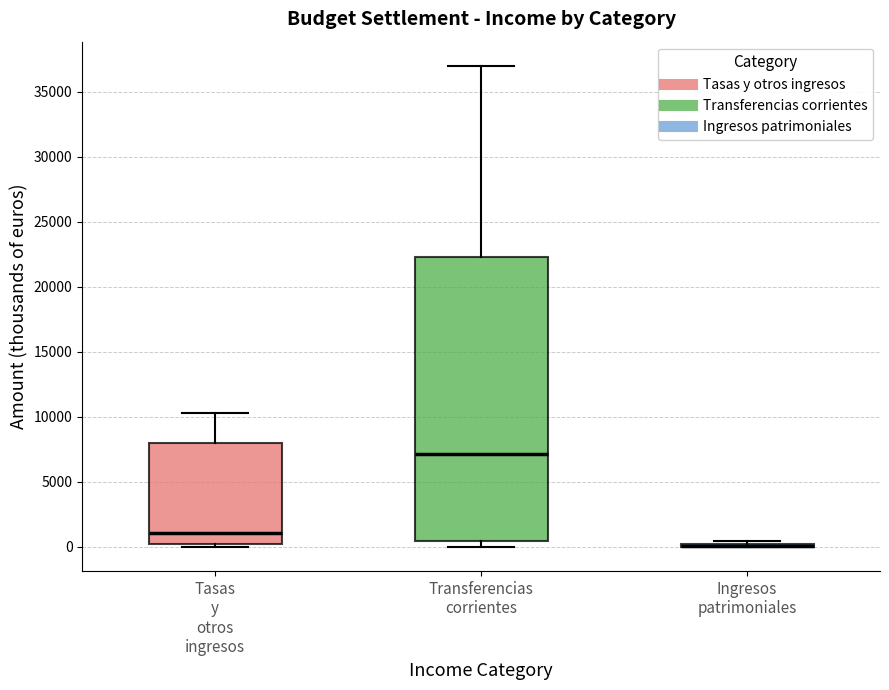

Which box is the tallest, from its lower edge to its upper edge?

Transferencias corrientes